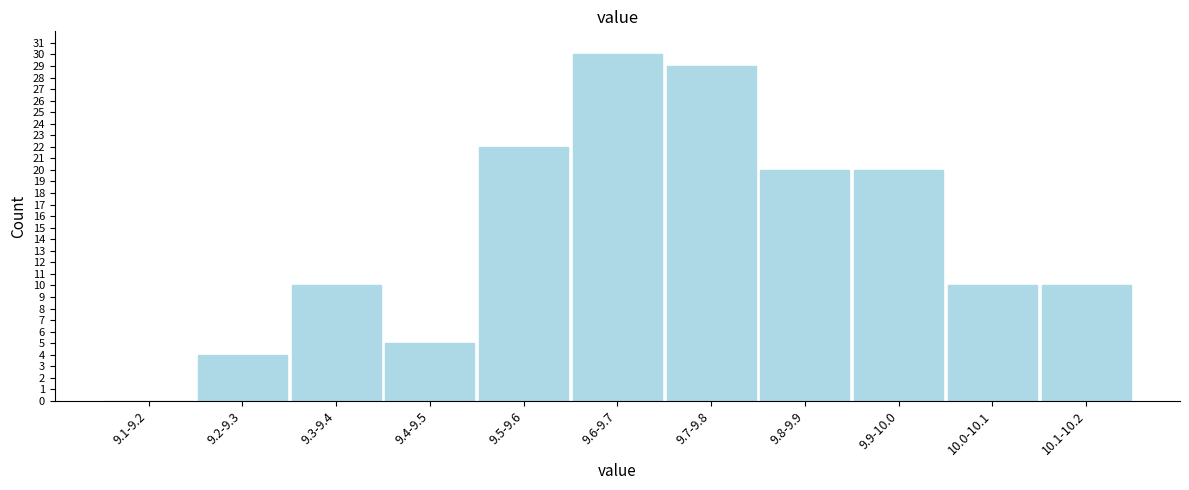

Reading right to left, extract all data points from this chart.

10.1-10.2=10	10.0-10.1=10	9.9-10.0=20	9.8-9.9=20	9.7-9.8=29	9.6-9.7=30	9.5-9.6=22	9.4-9.5=5	9.3-9.4=10	9.2-9.3=4	9.1-9.2=0